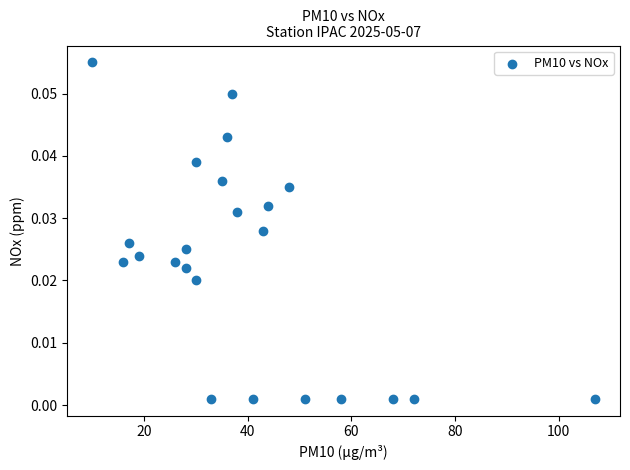

What is the range of X values (max minus min)?

97.0